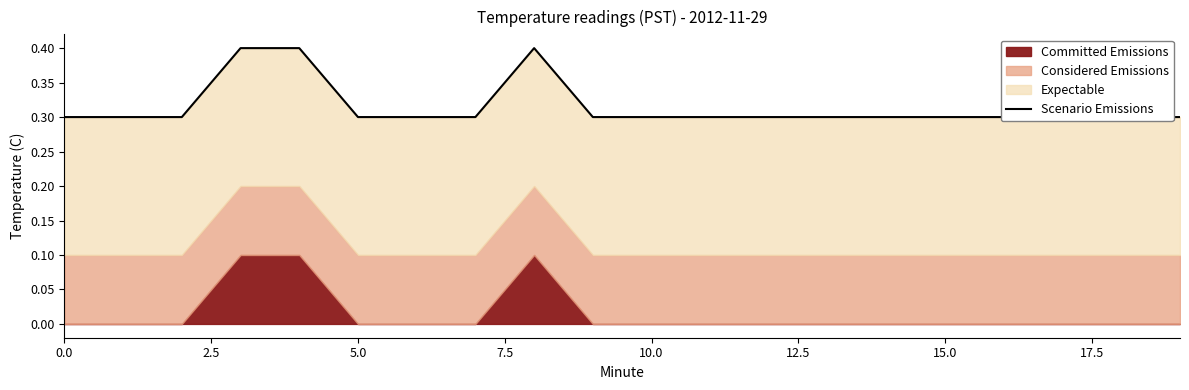

How many interior local peaks (higher than both neighbors) does the data have?

1